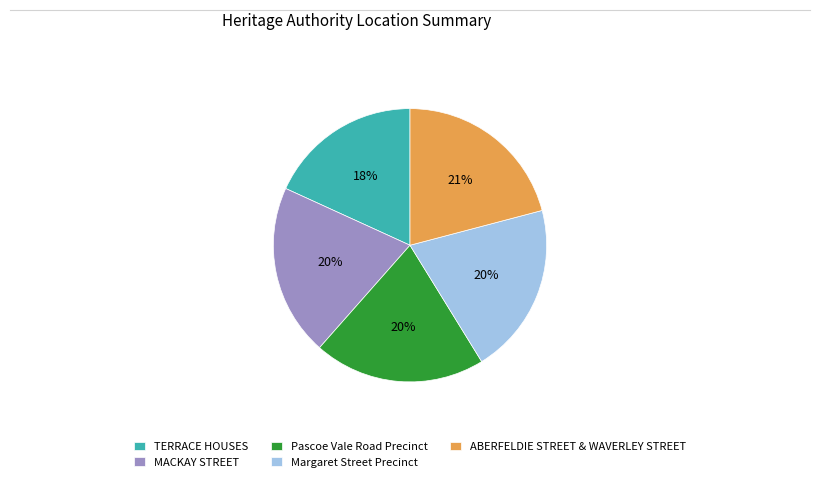

Is it true that TERRACE HOUSES is 18% of the pie?

True